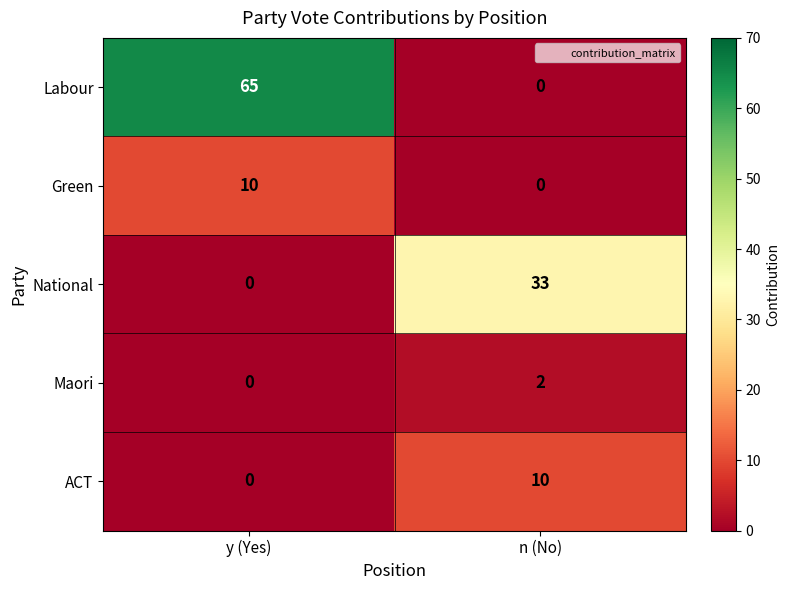

Which series has the largest total across all categories?

Labour